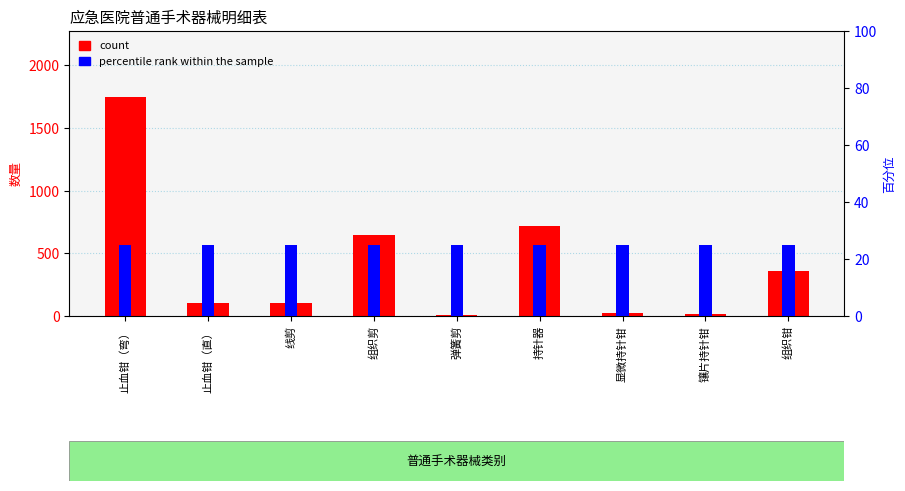

The percentile rank within the sample series shows 35 at 止血钳（直）. True or false?

False